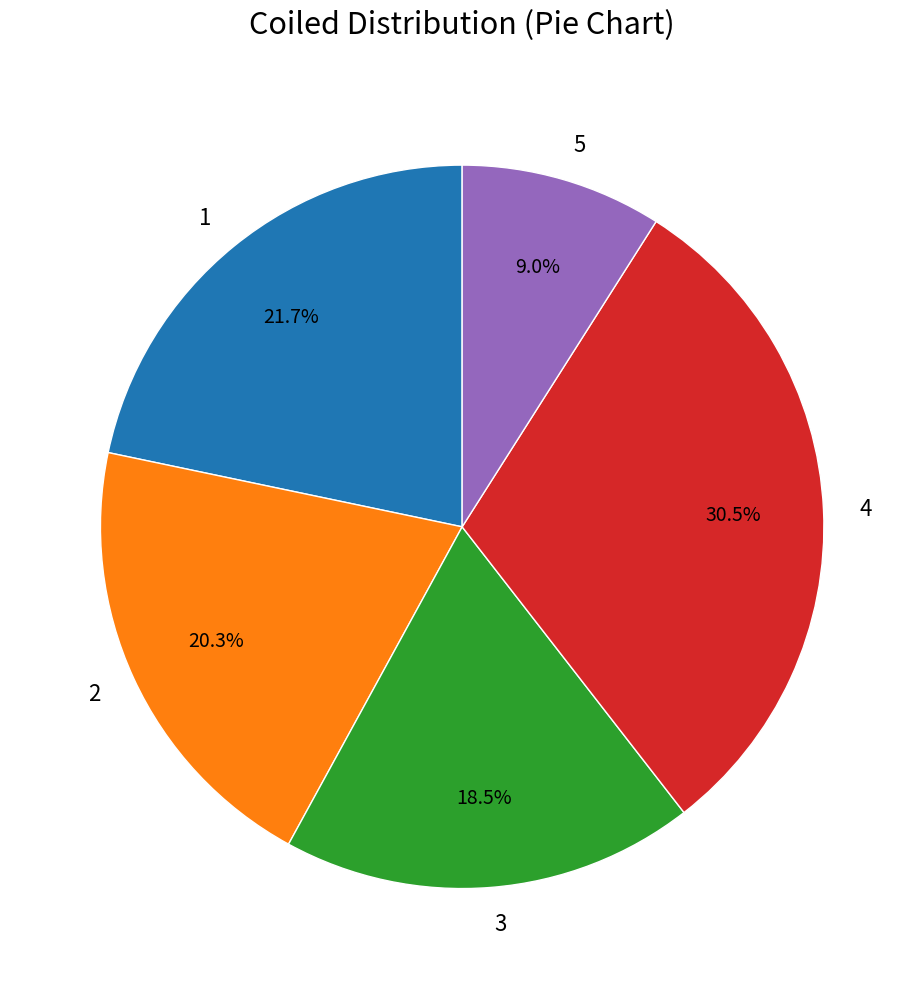

Rank the categories by value from highest to lowest.

4, 1, 2, 3, 5